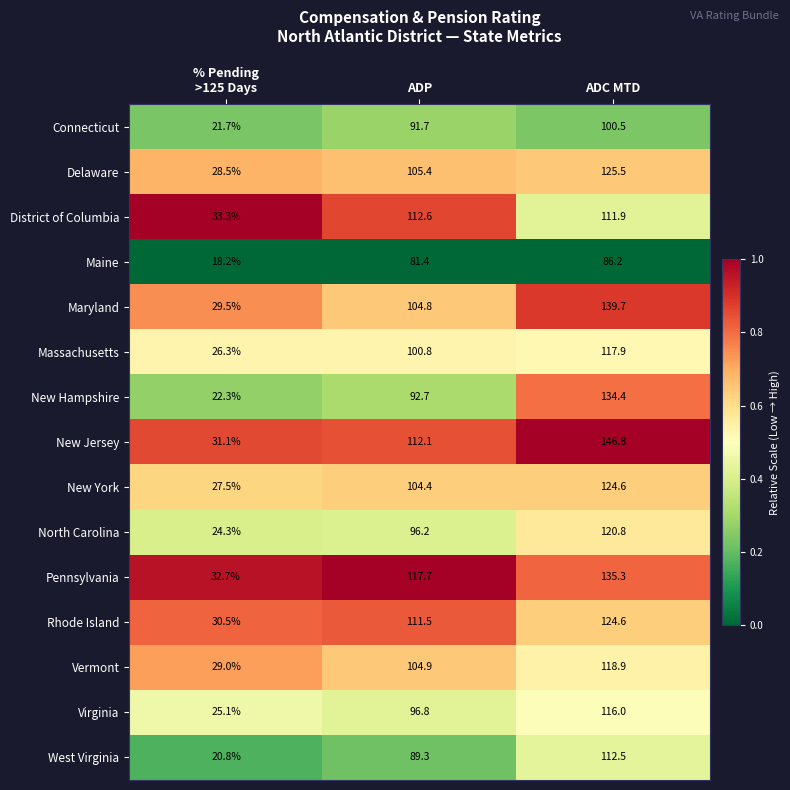

The value of New Hampshire at ADP is 59.1. True or false?

False